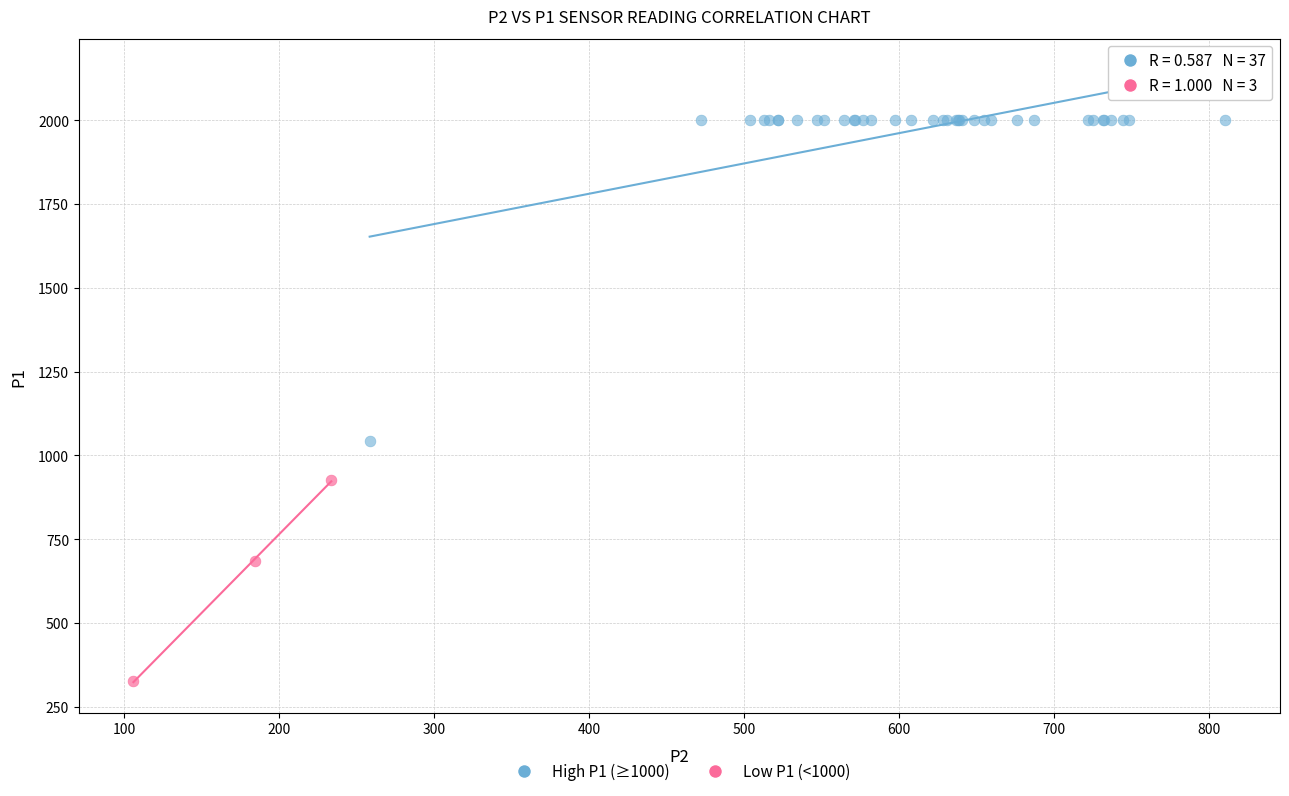

Which series contains the highest Y value?

High P1 (≥1000)